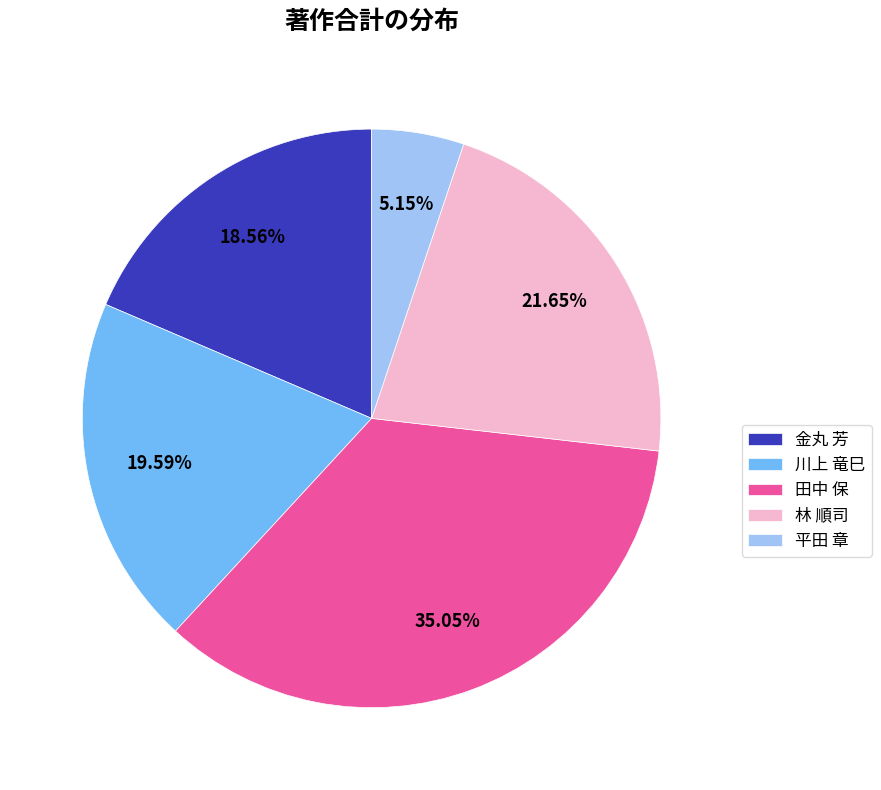

Count the number of slices in the pie.

5